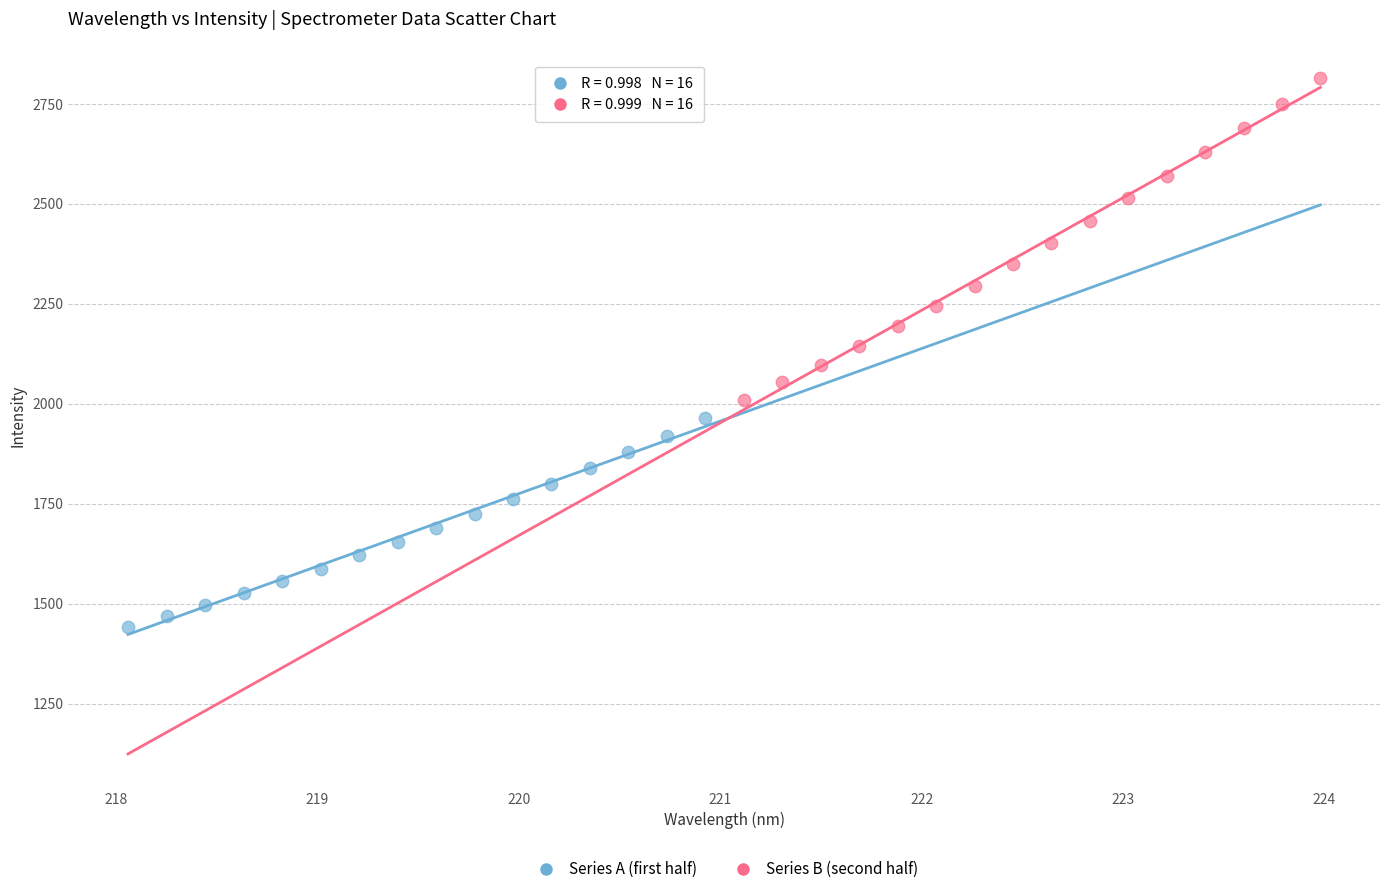

Which series contains the highest Y value?

Series B (second half)